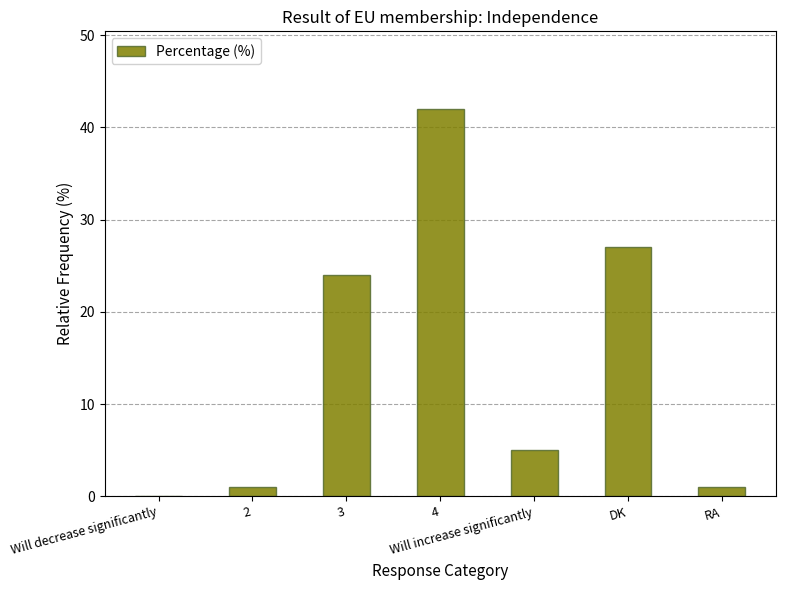

What is the difference between the values at 3 and 4?

18